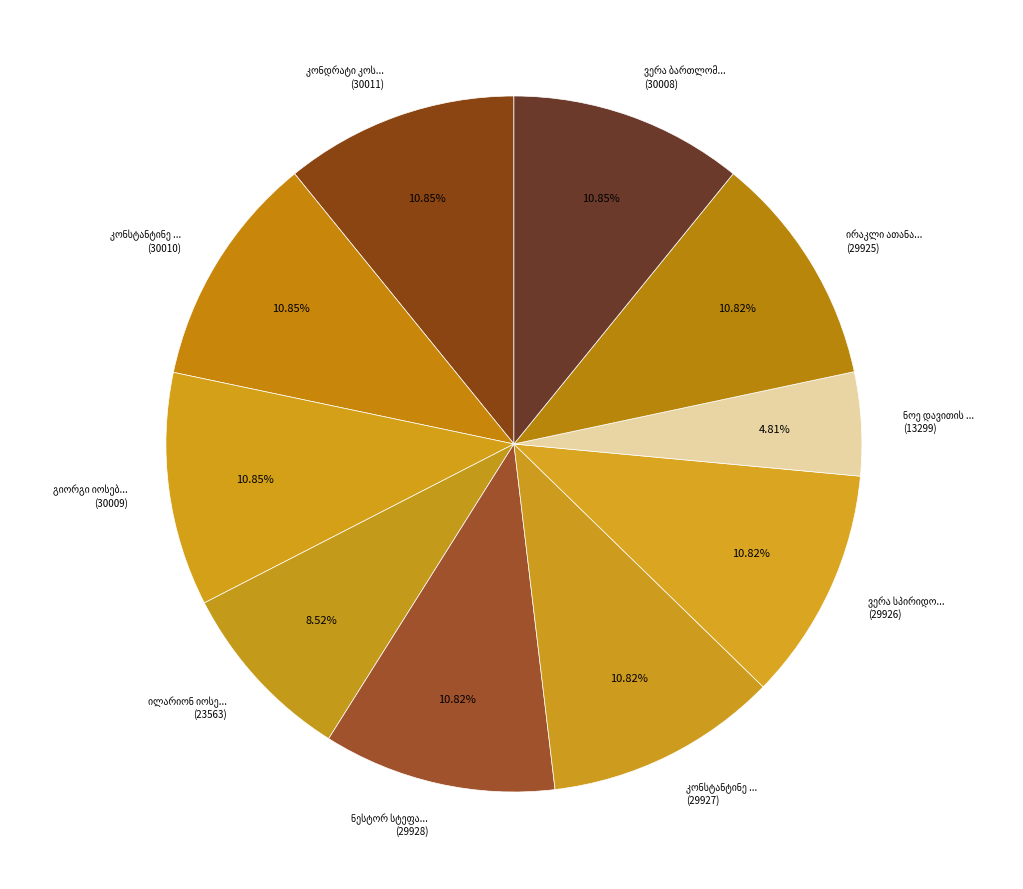

How many segments does this pie chart have?

10